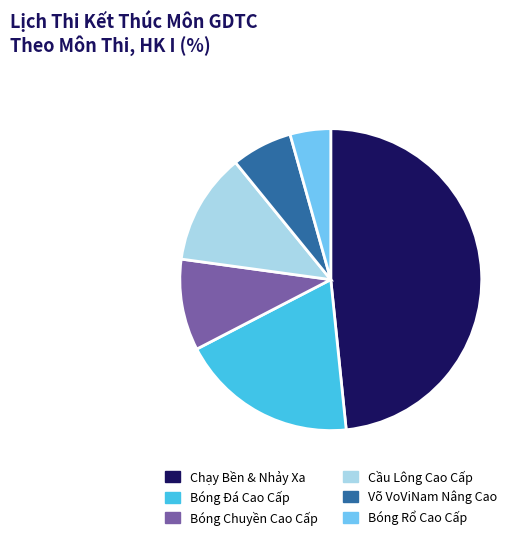

Rank the categories by value from lowest to highest.

Bóng Rổ Cao Cấp, Võ VoViNam Nâng Cao, Bóng Chuyền Cao Cấp, Cầu Lông Cao Cấp, Bóng Đá Cao Cấp, Chạy Bền & Nhảy Xa